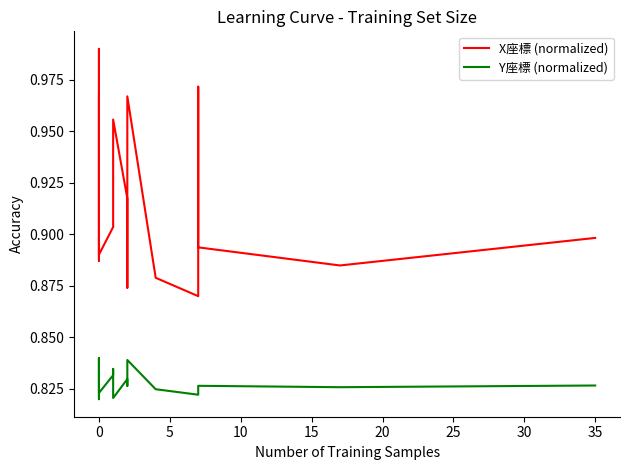

Is it true that Y座標 (normalized) equals 1.3 at 0?

False